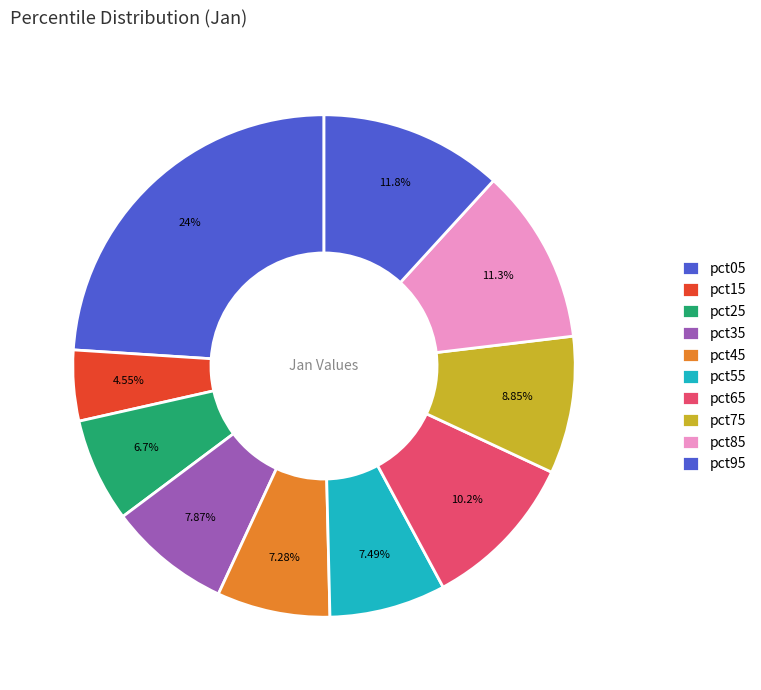

What percentage is the pct15 slice, to the nearest percent?

5%